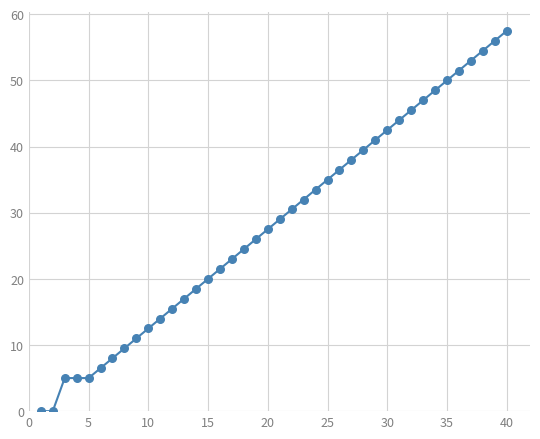

What is the range of Y values (max minus min)?

57.5